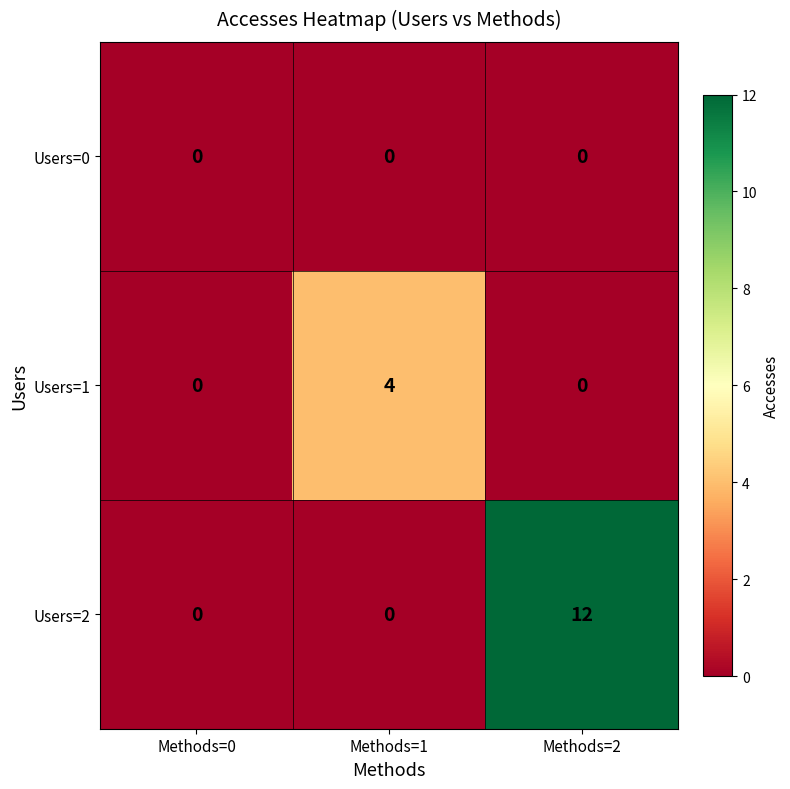

List the series in order of their overall mean, highest first.

Users=2, Users=1, Users=0